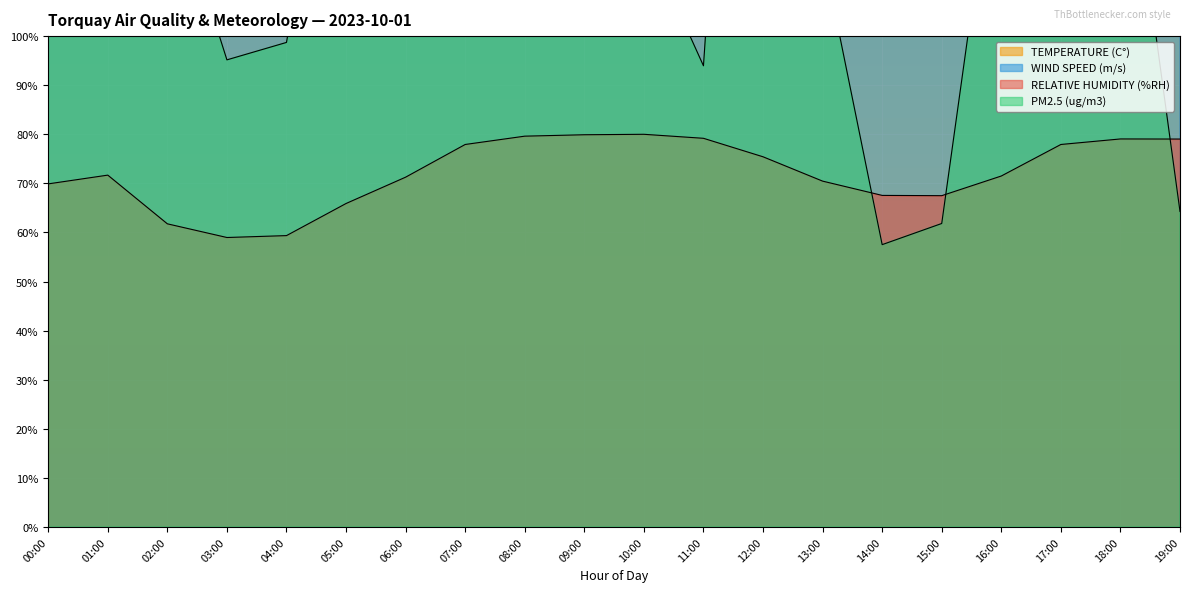

What is the total value across all series at 04:00?

1899.9